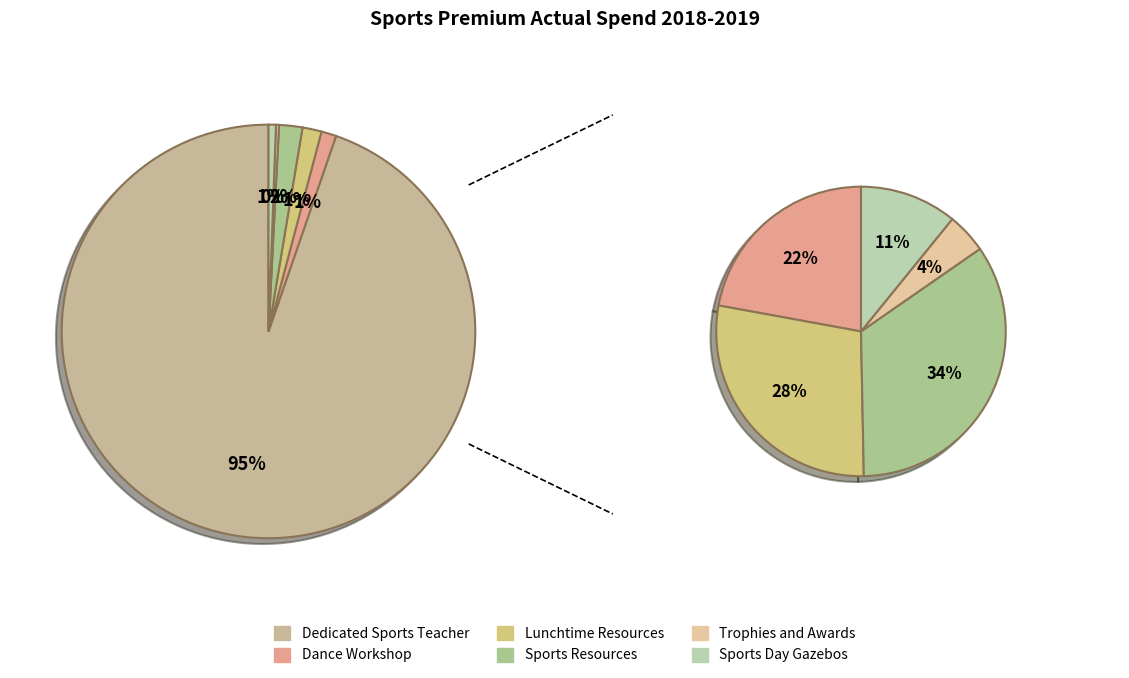

Does Dedicated Sports Teacher represent more than half of the total?

Yes